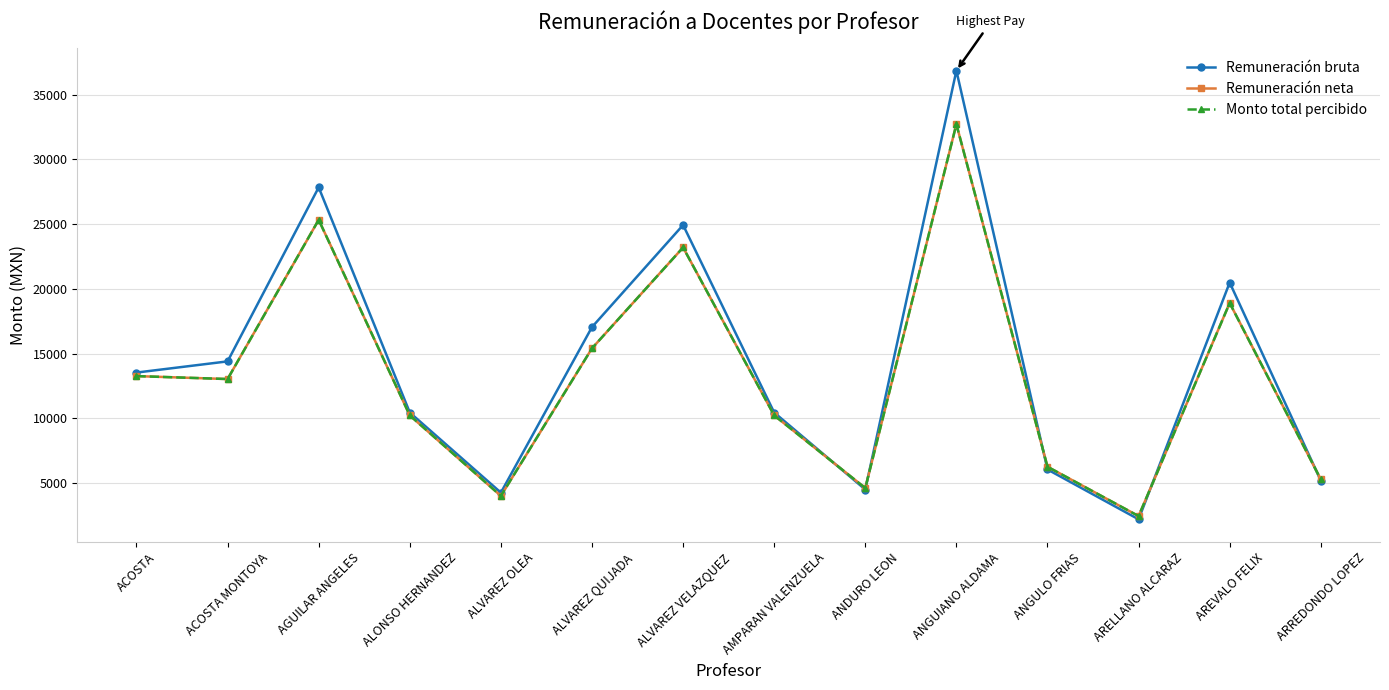

What position from the left is ALVAREZ QUIJADA?

6